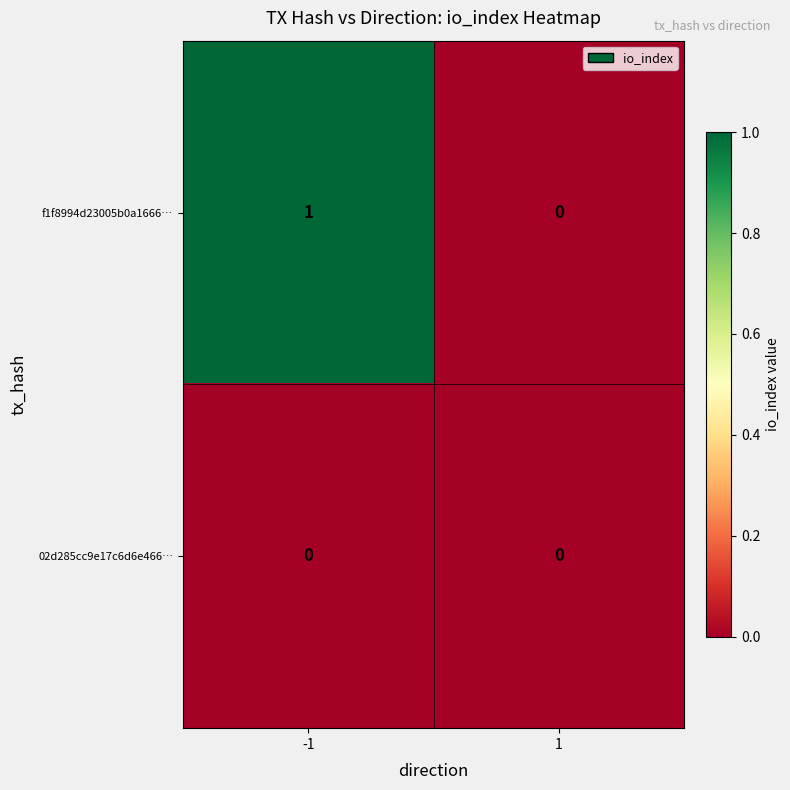

Reading left to right, list all the values displayed in this chart.

f1f8994d23005b0a1666…: 1	0
02d285cc9e17c6d6e466…: 0	0